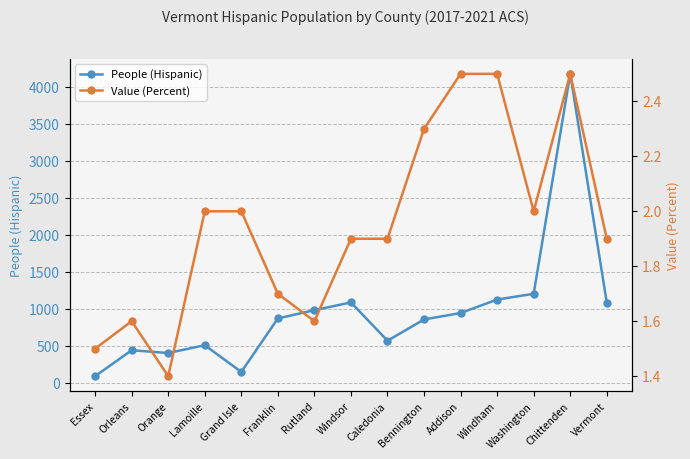

Between Orleans and Bennington, which series saw the biggest shift?

People (Hispanic)